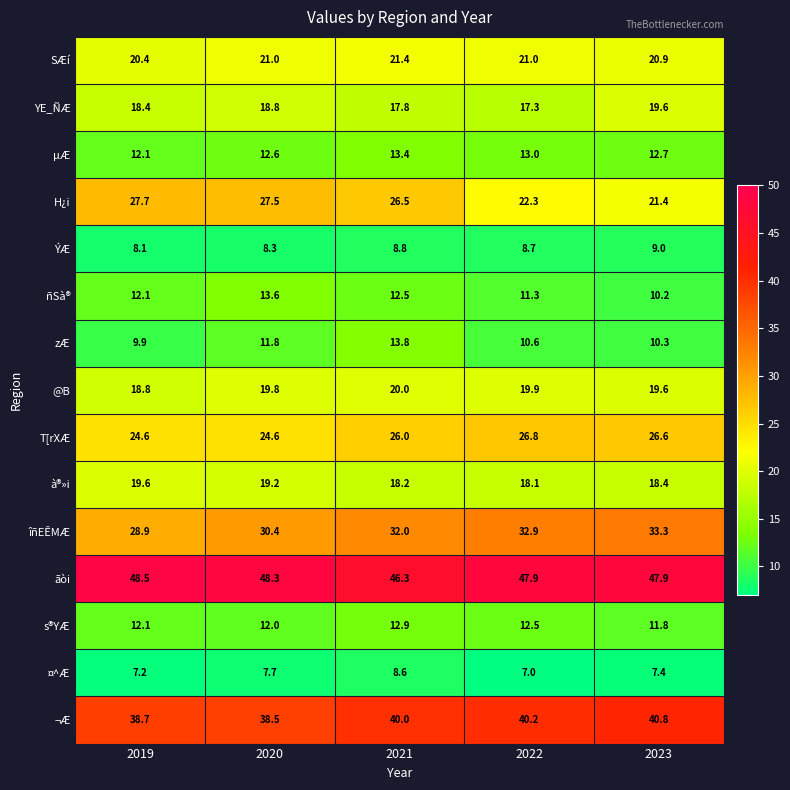

How many data points in @B are less than 19?

1